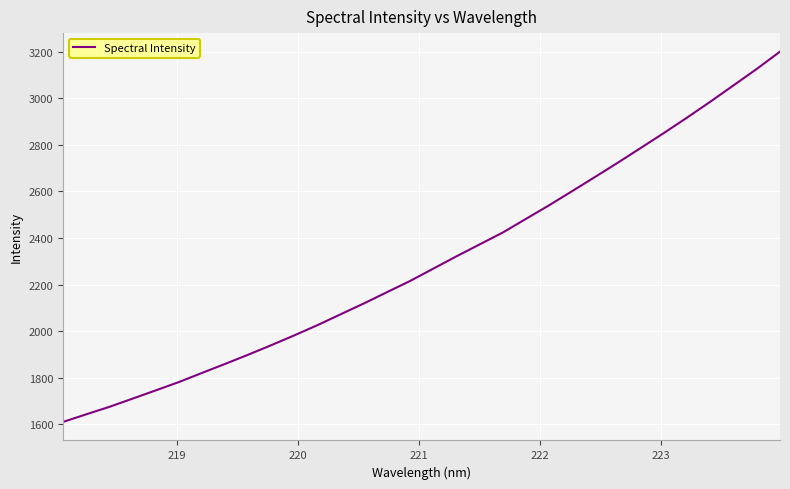

Count the number of data series in this chart.

1